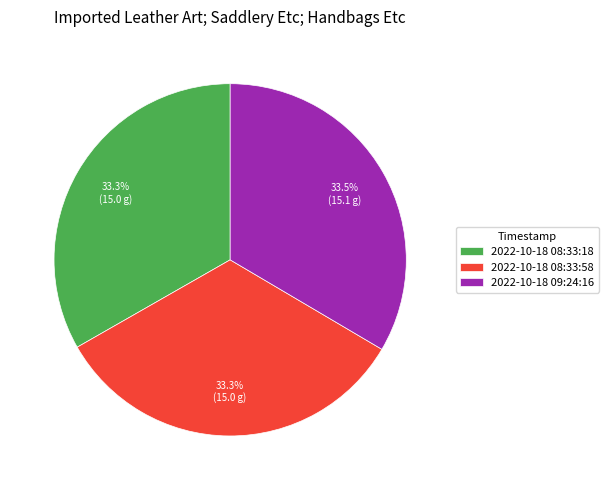

Combined, what portion of the pie is 2022-10-18 08:33:18 and 2022-10-18 08:33:58?

66.5%